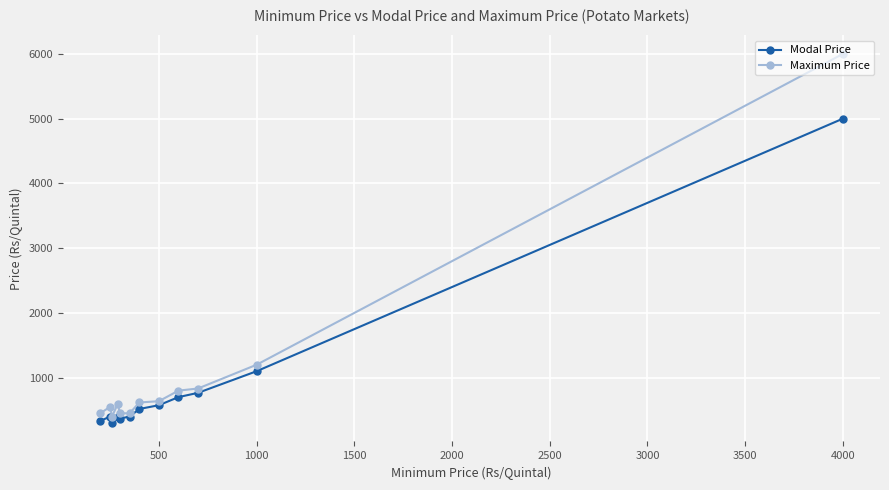

Rank the series by their maximum value, from lowest to highest.

Modal Price, Maximum Price